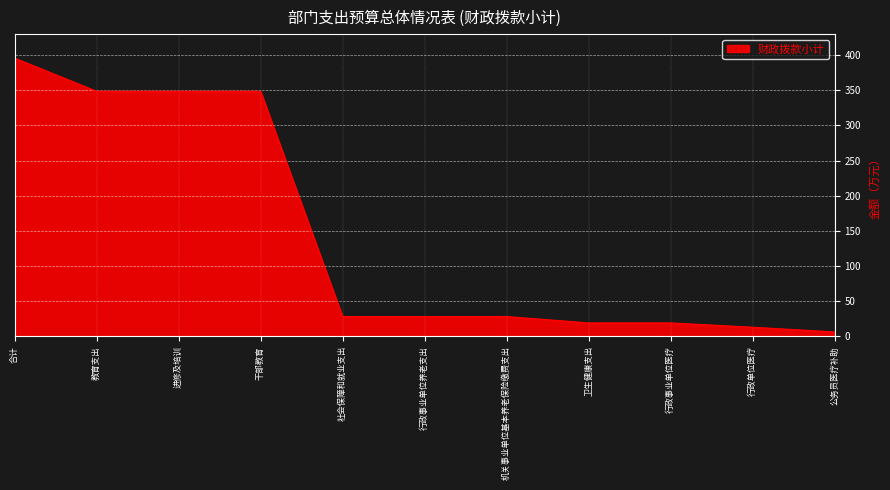

What is the average value?

144.0